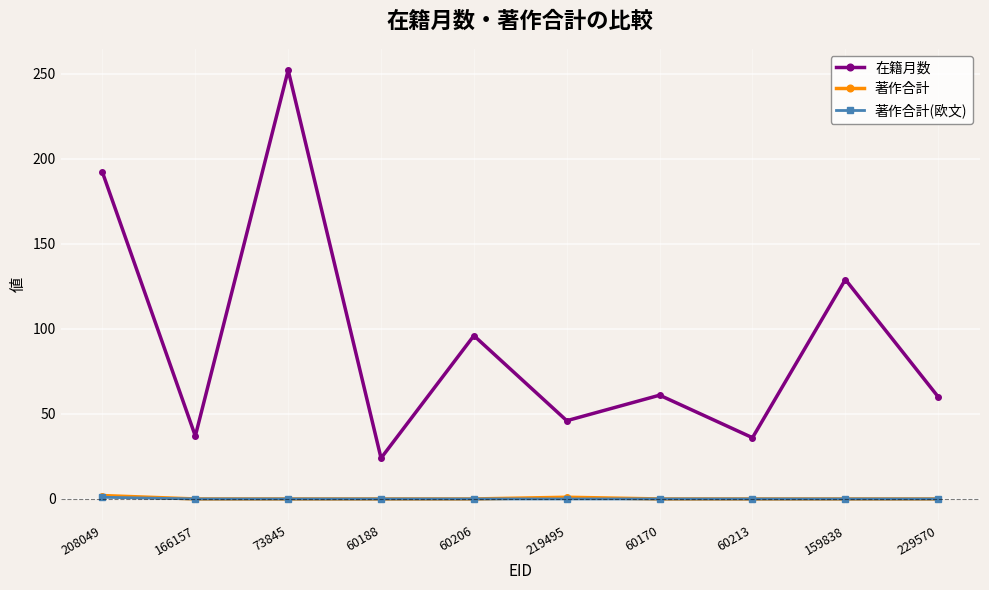

At which category is the sum across all series the highest?

73845